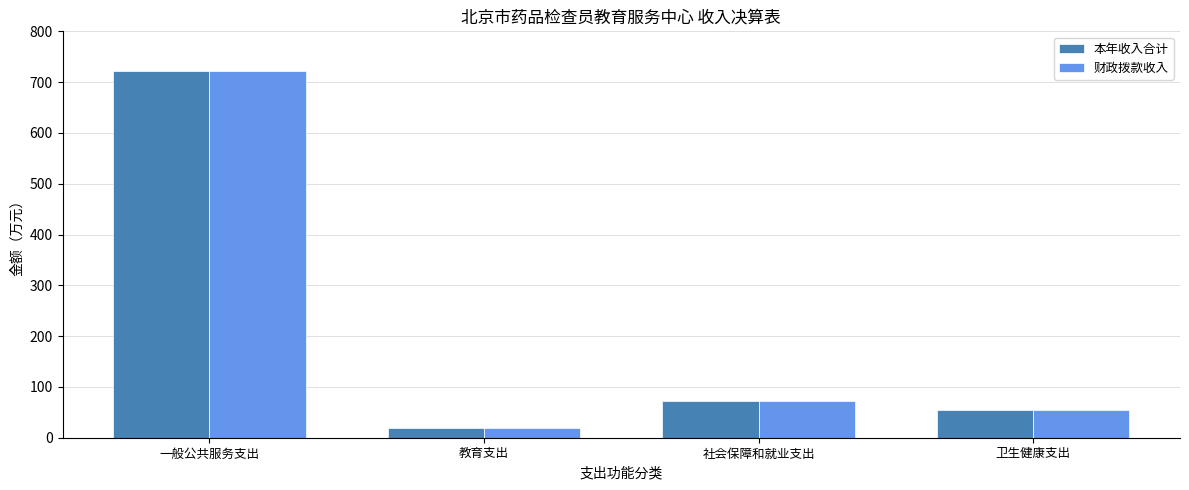

How many data points in 财政拨款收入 are less than 72?

2